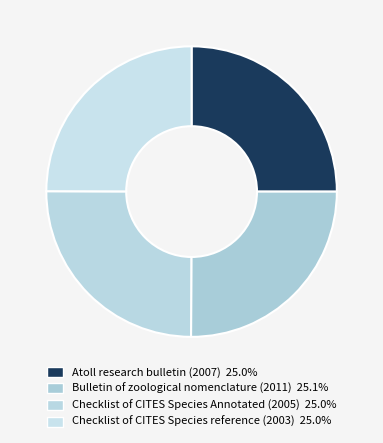

Between Bulletin of zoological nomenclature (2011) and Checklist of CITES Species Annotated (2005), which is larger?

Bulletin of zoological nomenclature (2011)